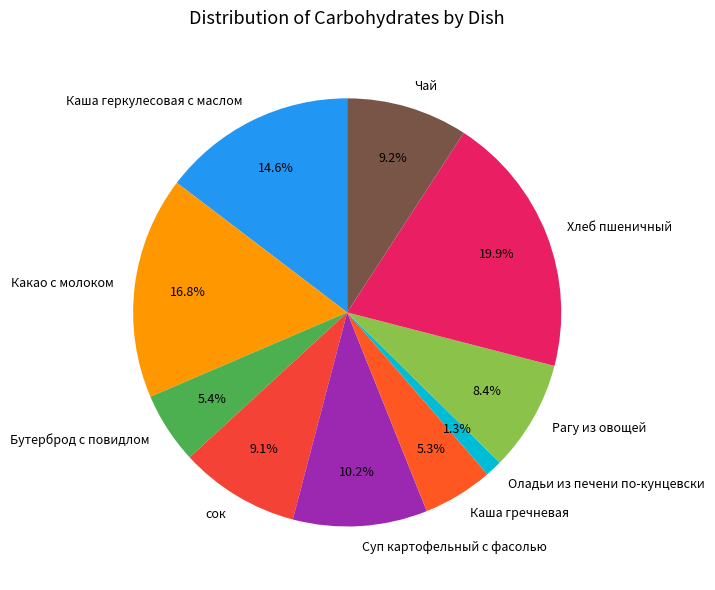

Which category has the smallest portion of the pie?

Оладьи из печени по-кунцевски